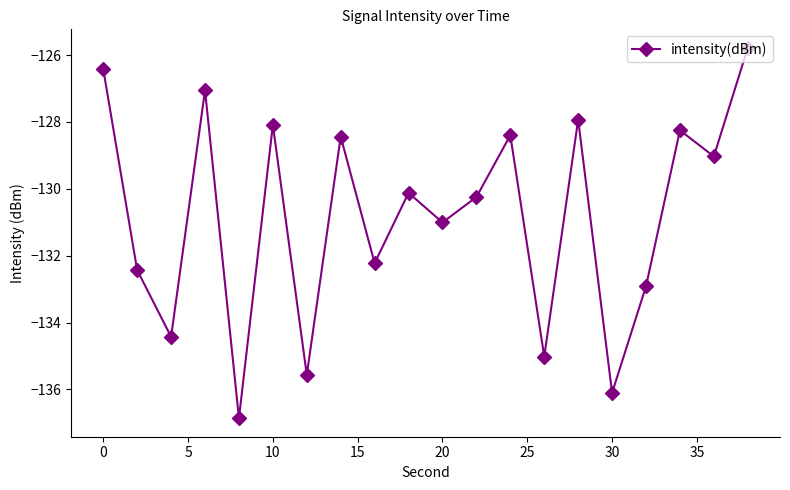

What is the minimum value shown in the chart?

-136.9